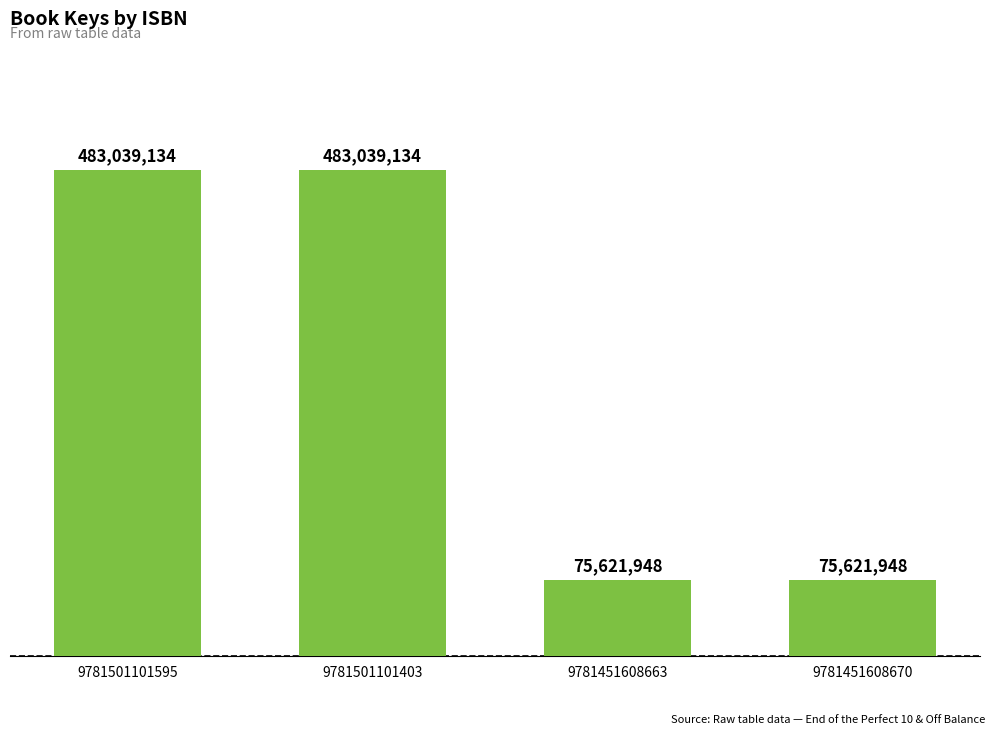

The chart shows a value of 75621948 at 9781451608663. True or false?

True